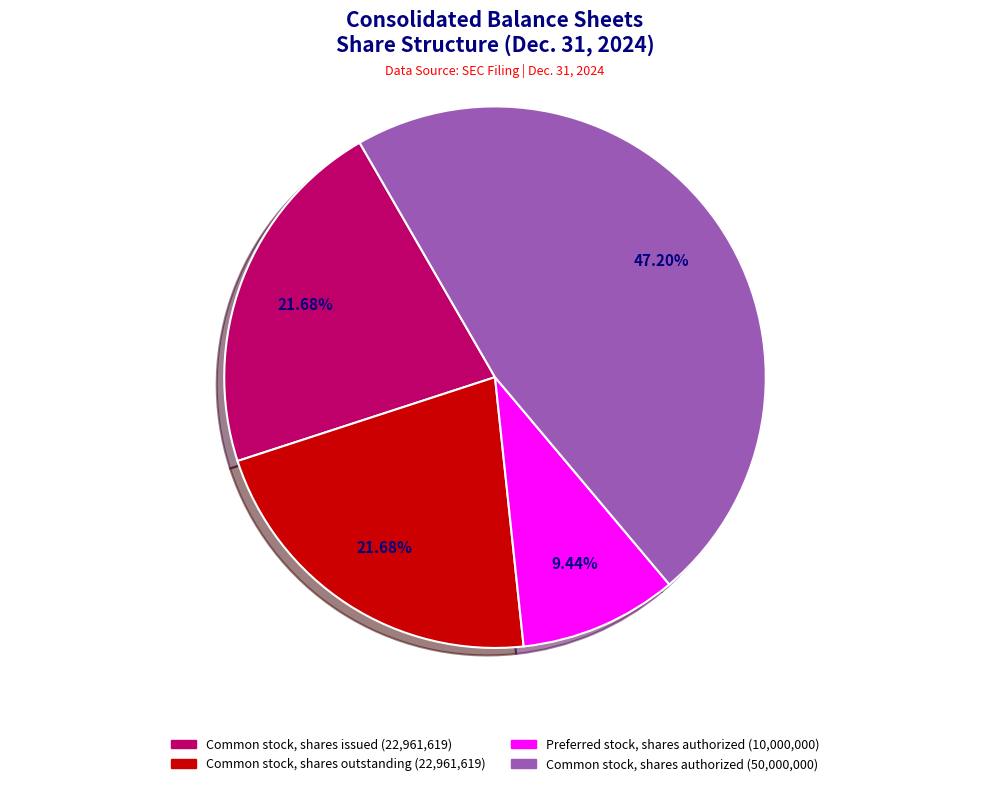

What percentage do Preferred stock, shares authorized and Common stock, shares issued together represent?

31.1%